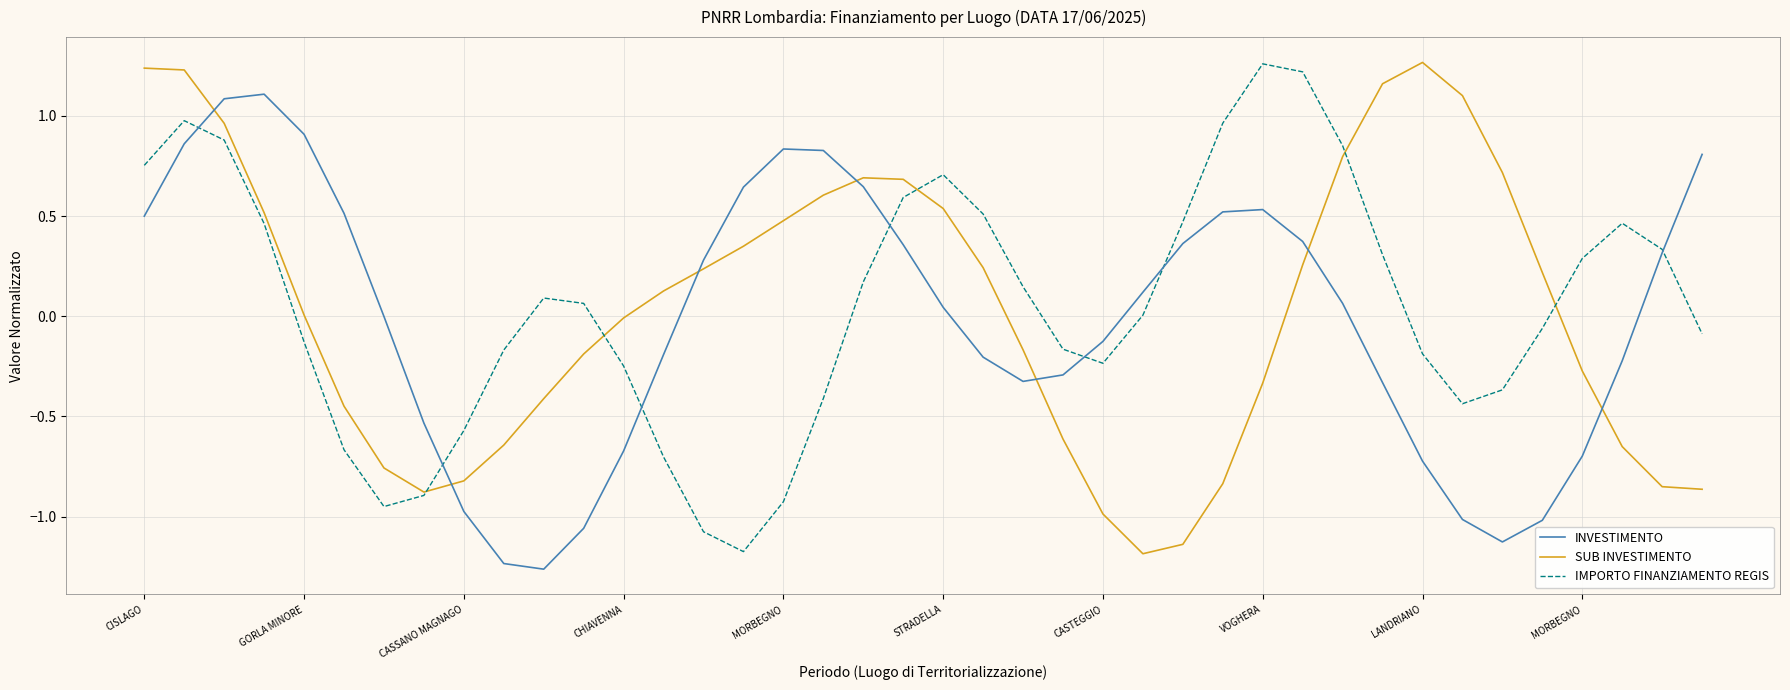

What is the maximum value for INVESTIMENTO?

1.1